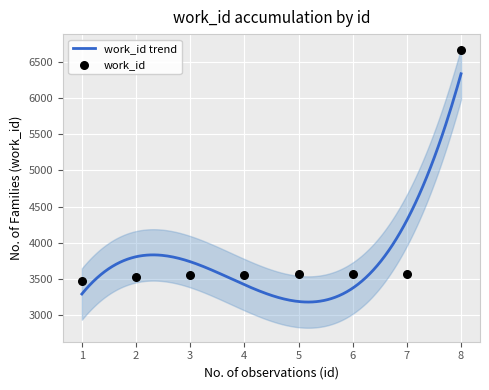

What is the lowest value of the work_id trend series?

3183.7